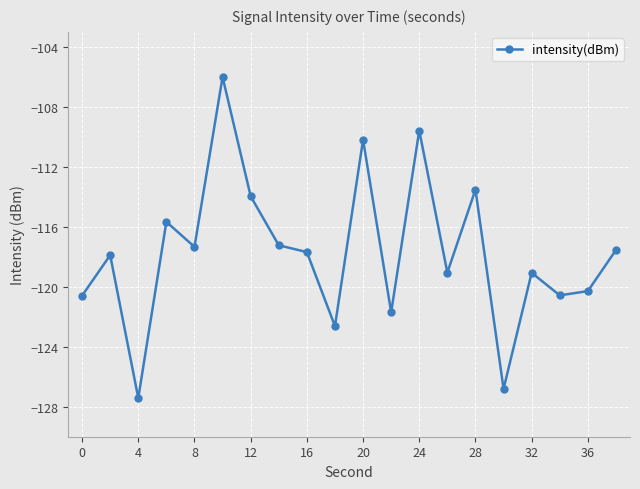

What is the difference between the maximum and minimum values?

21.4